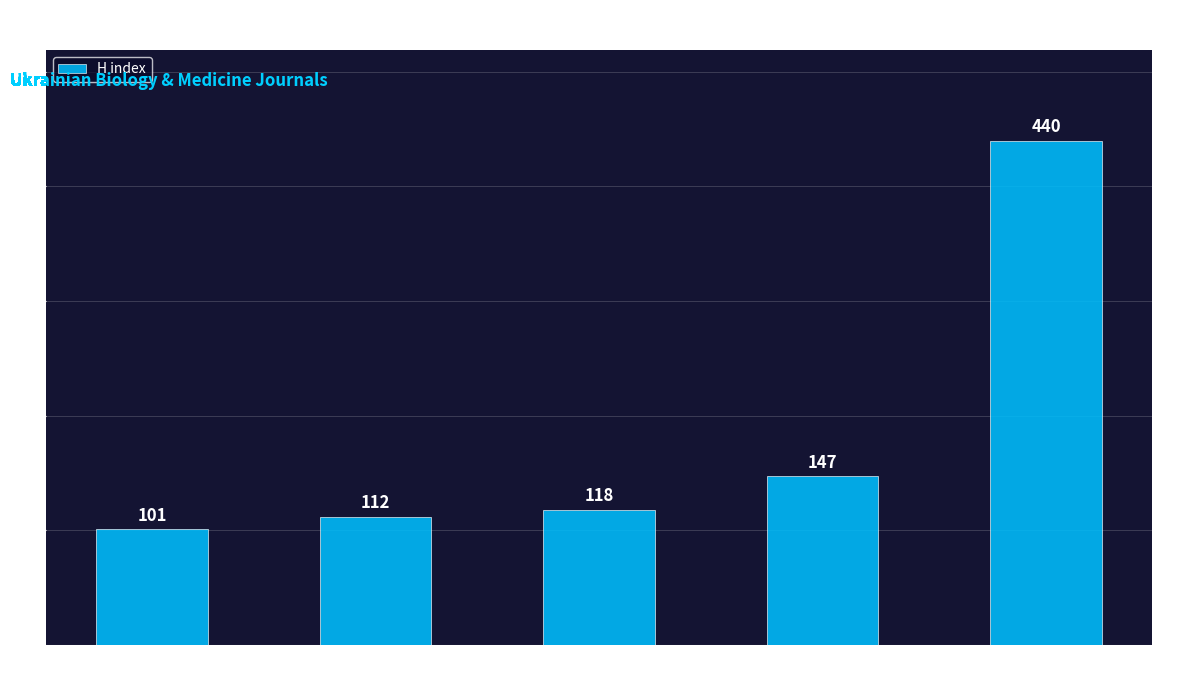

What position from the right is Fiziolohichnyi
Zhurnal?

3